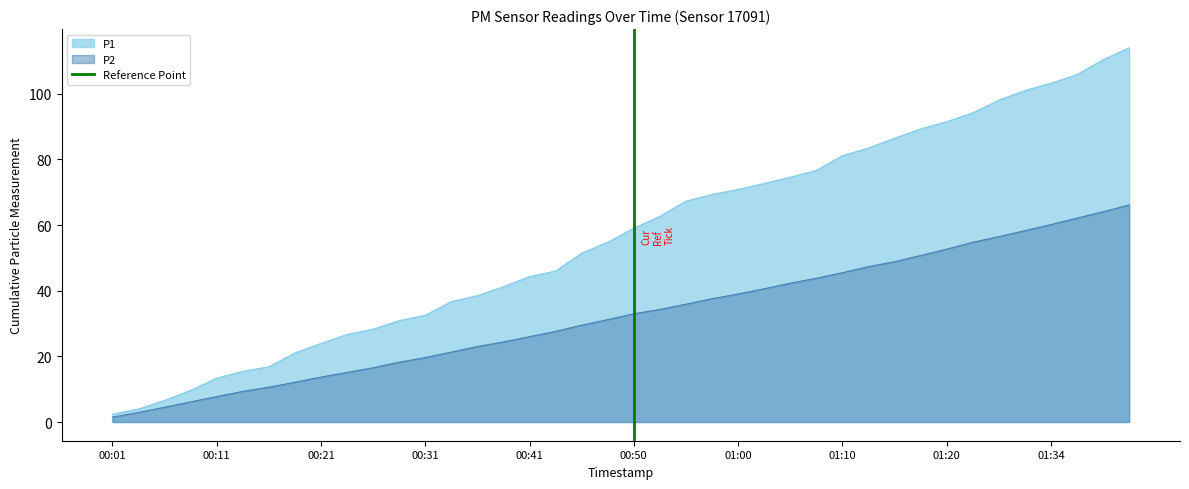

Is it true that P2 equals 19.2 at 01:00?

False